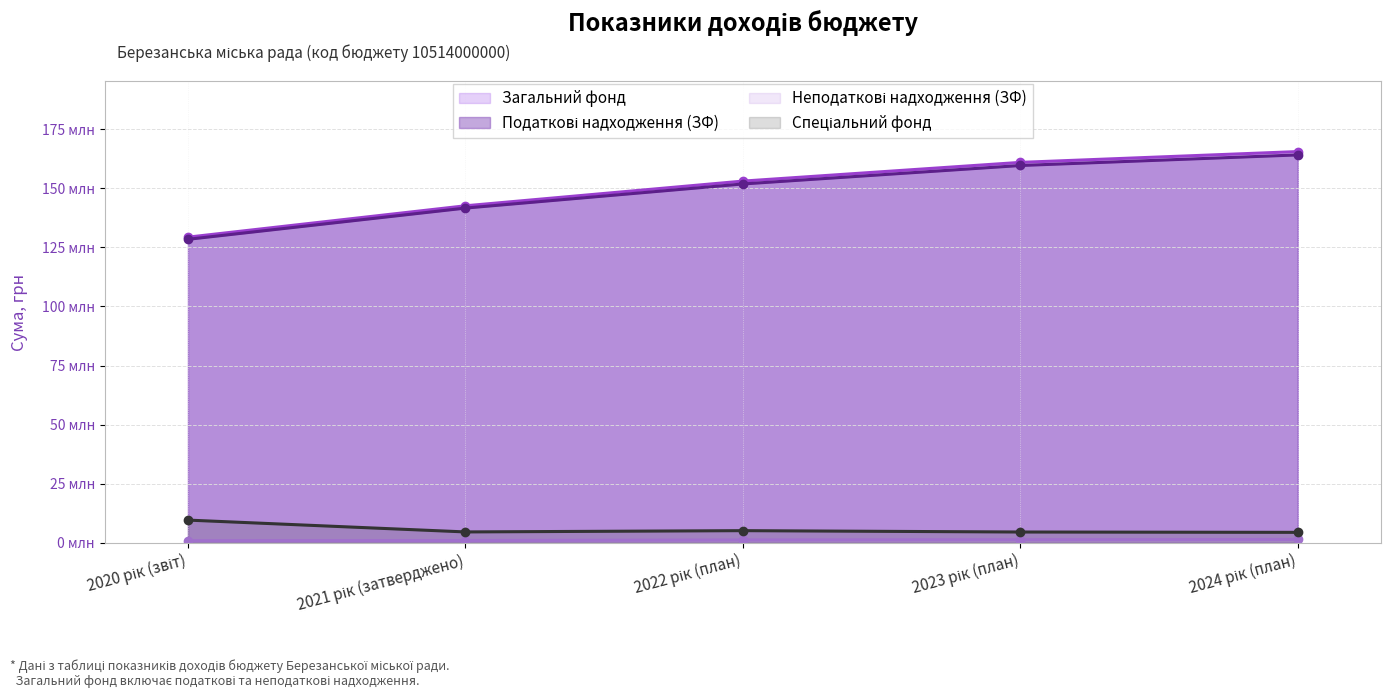

Reading left to right, extract all data points from this chart.

Загальний фонд: 129329790	142600000	153045000	160967100	165538400
Податкові надходження (ЗФ): 128421922	141633000	151839000	159650100	164132400
Неподаткові надходження (ЗФ): 907868	967000	1206000	1317000	1406000
Спеціальний фонд: 9615306	4608004	5148603	4575203	4429903